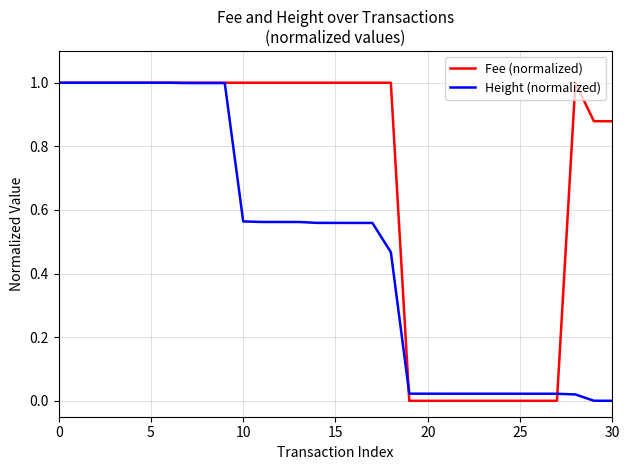

Rank the series by their average value, from highest to lowest.

Fee (normalized), Height (normalized)